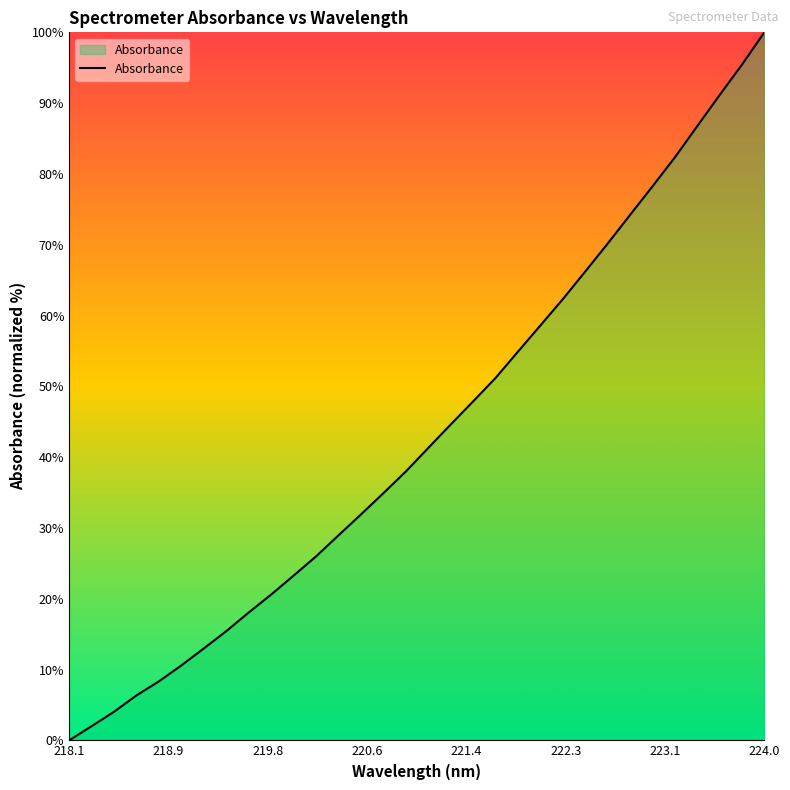

What is the greatest value displayed?

100.0